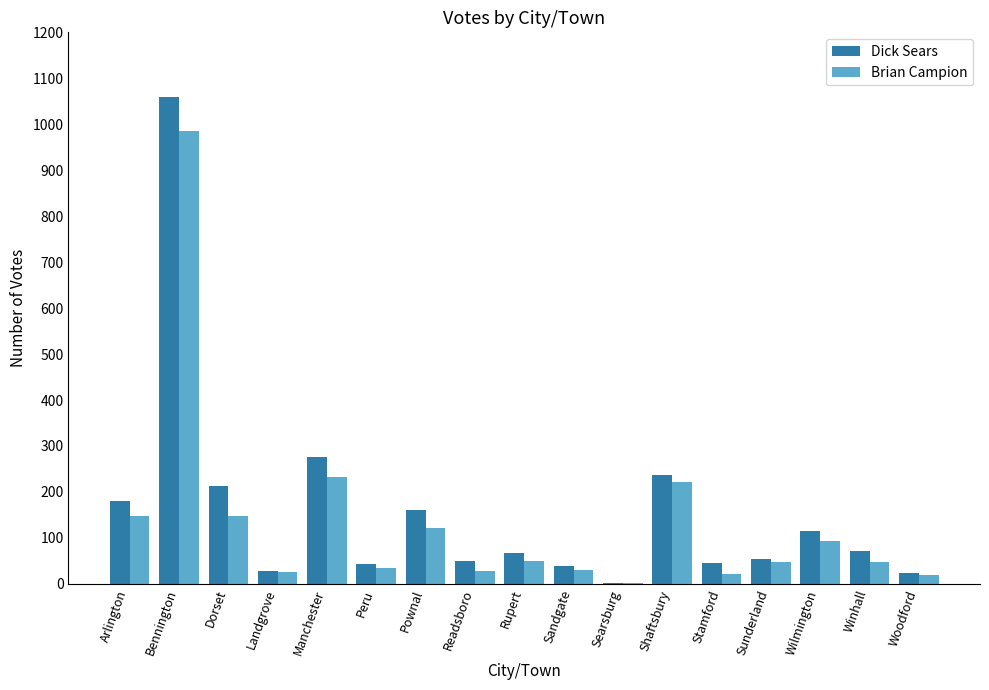

What is the sum of all Brian Campion values?

2253